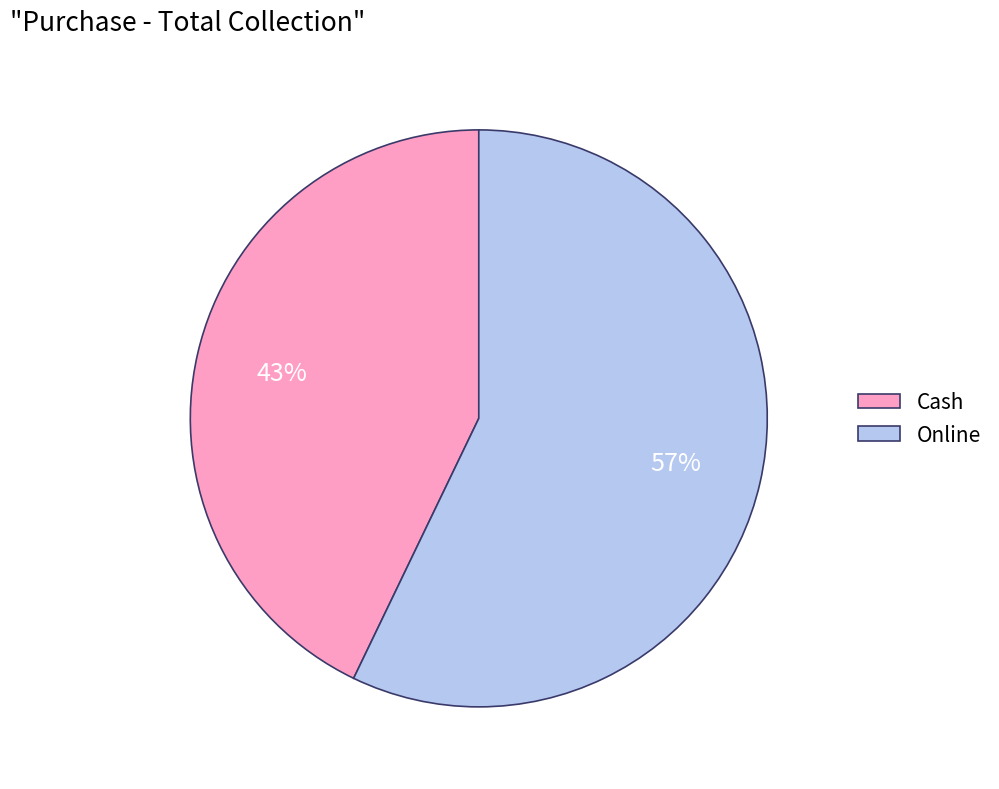

Which has a higher value, Cash or Online?

Online